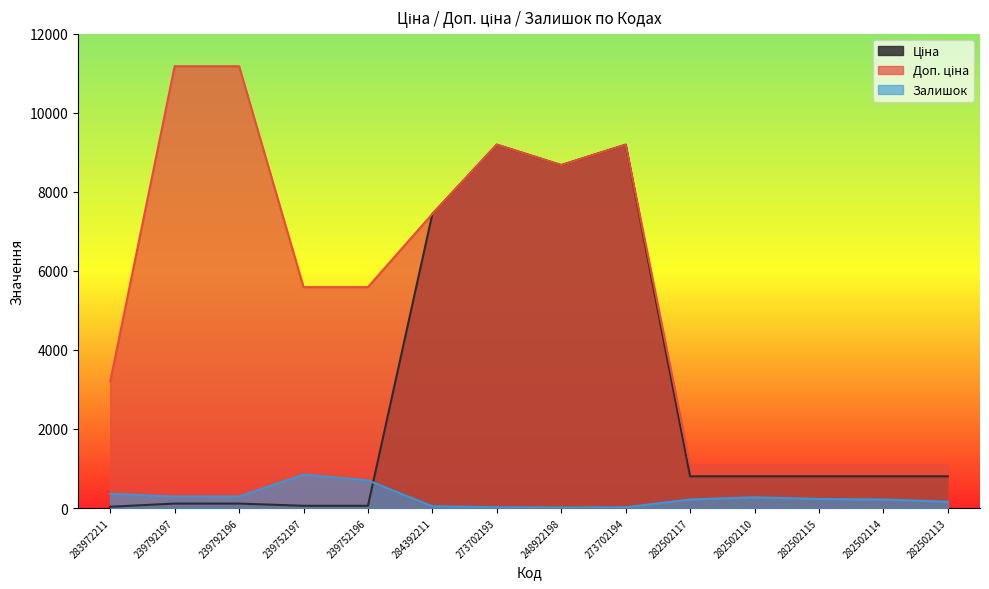

How many data points in Доп. ціна are less than 5591?

6